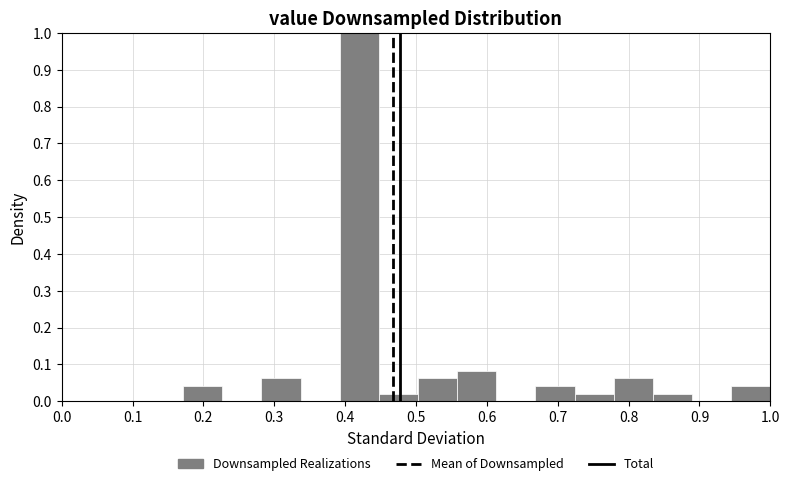

Which range on the x-axis has the tallest bar?

0.39 to 0.45